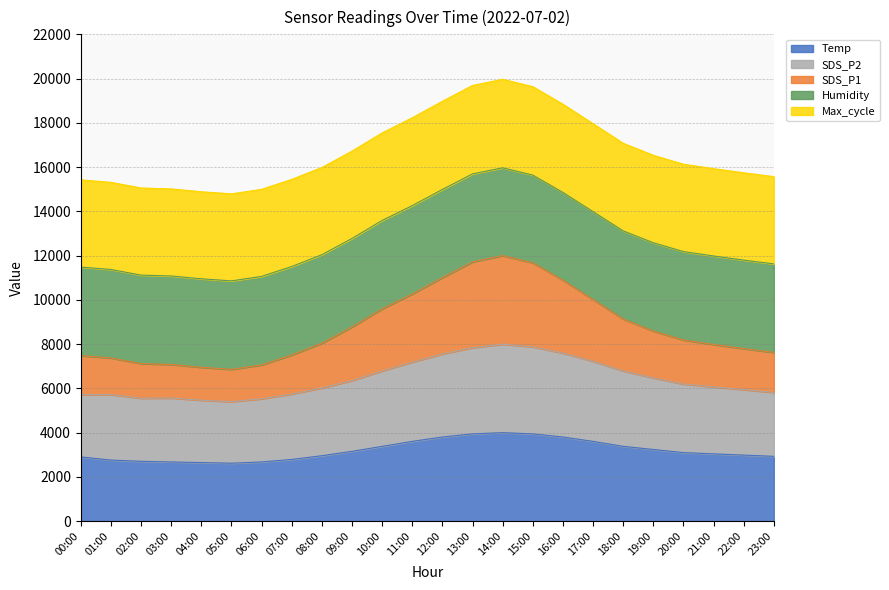

List the labels in order of SDS_P1 value, smallest first.

05:00, 04:00, 06:00, 03:00, 02:00, 01:00, 00:00, 07:00, 23:00, 22:00, 21:00, 08:00, 20:00, 19:00, 09:00, 18:00, 10:00, 17:00, 11:00, 16:00, 12:00, 15:00, 13:00, 14:00